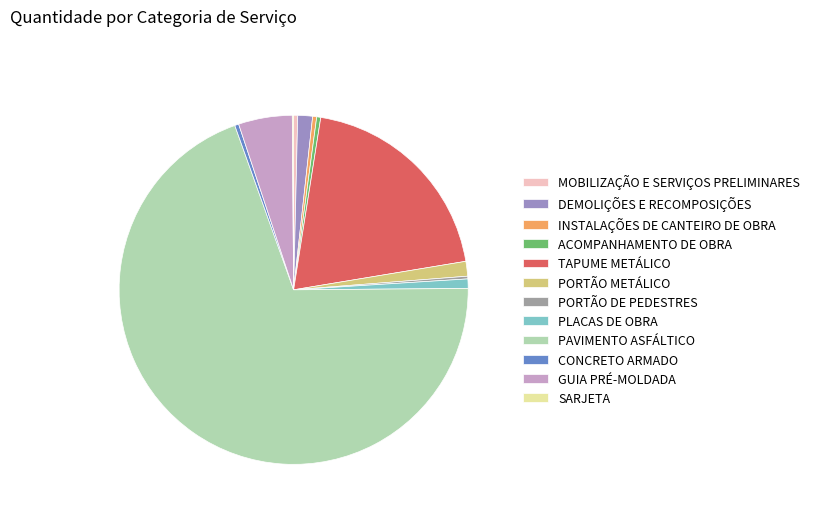

Which slice is the largest?

PAVIMENTO ASFÁLTICO